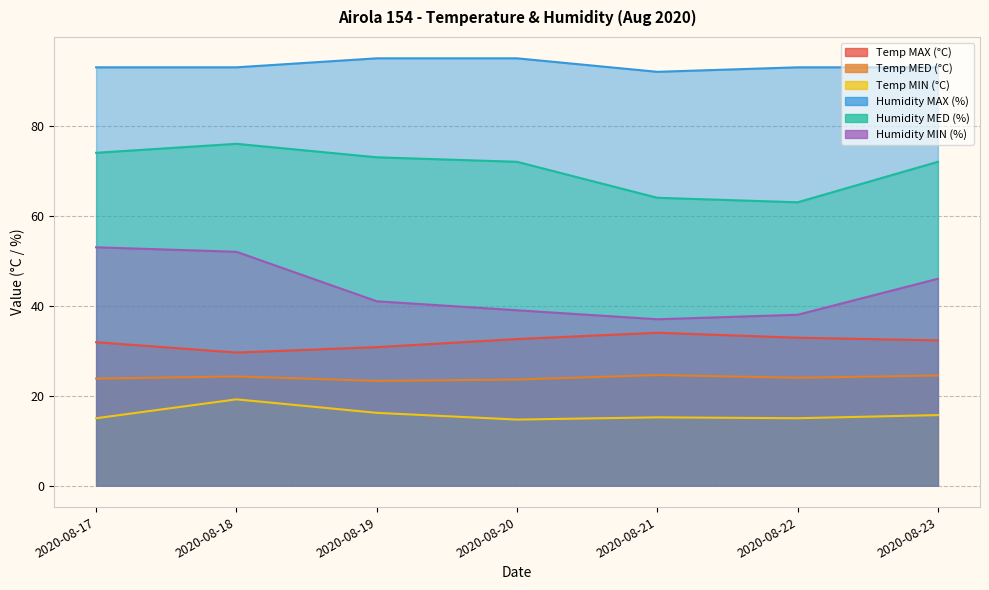

Between 2020-08-21 and 2020-08-22, which is larger?

2020-08-21